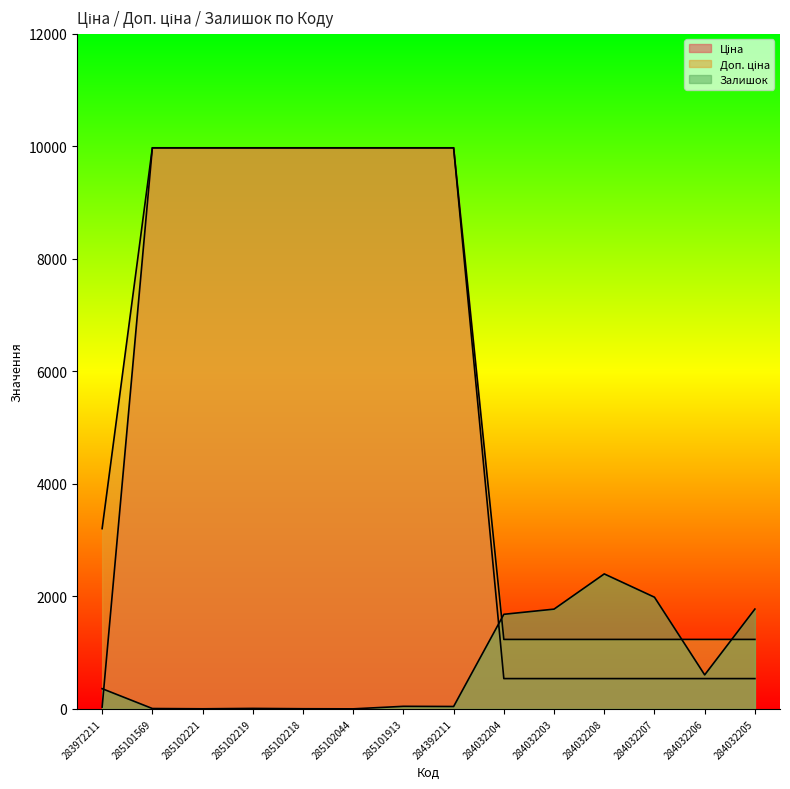

Rank the categories by Залишок value from highest to lowest.

284032208, 284032207, 284032205, 284032203, 284032204, 284032206, 283972211, 285101913, 284392211, 285102219, 285101569, 285102218, 285102221, 285102044